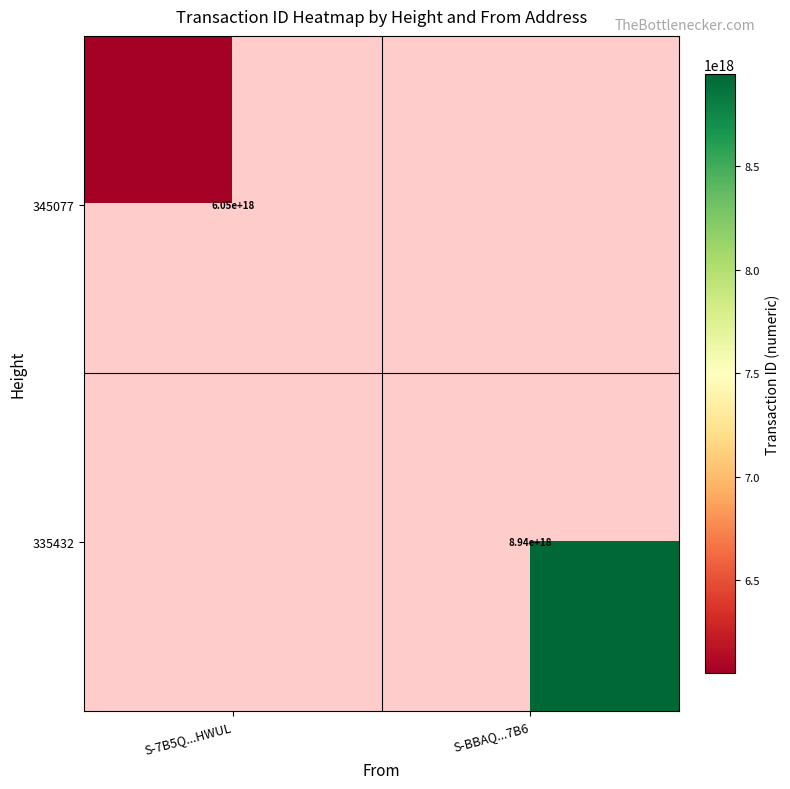

True or false: 335432 has a value of 8940000000000000000 at S-BBAQ...7B6.

True